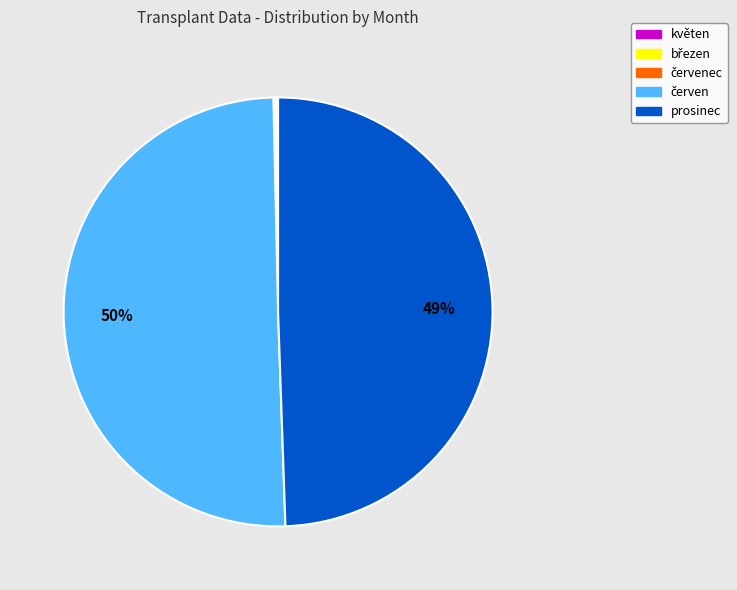

To the nearest percent, what is the average slice percentage?

20%